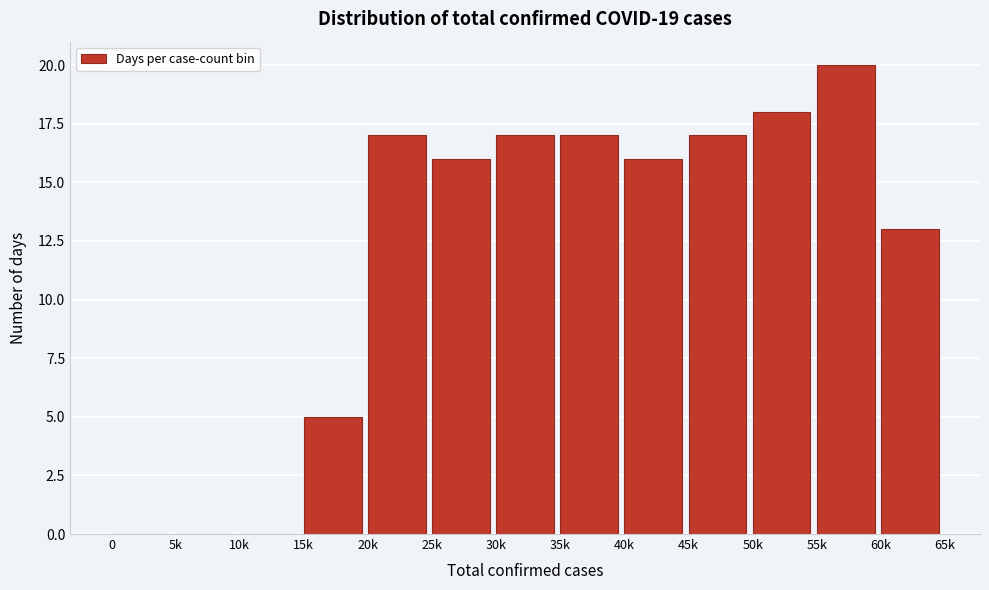

Reading right to left, what are all the values shown in this chart?

60k=13	55k=20	50k=18	45k=17	40k=16	35k=17	30k=17	25k=16	20k=17	15k=5	10k=0	5k=0	0=0